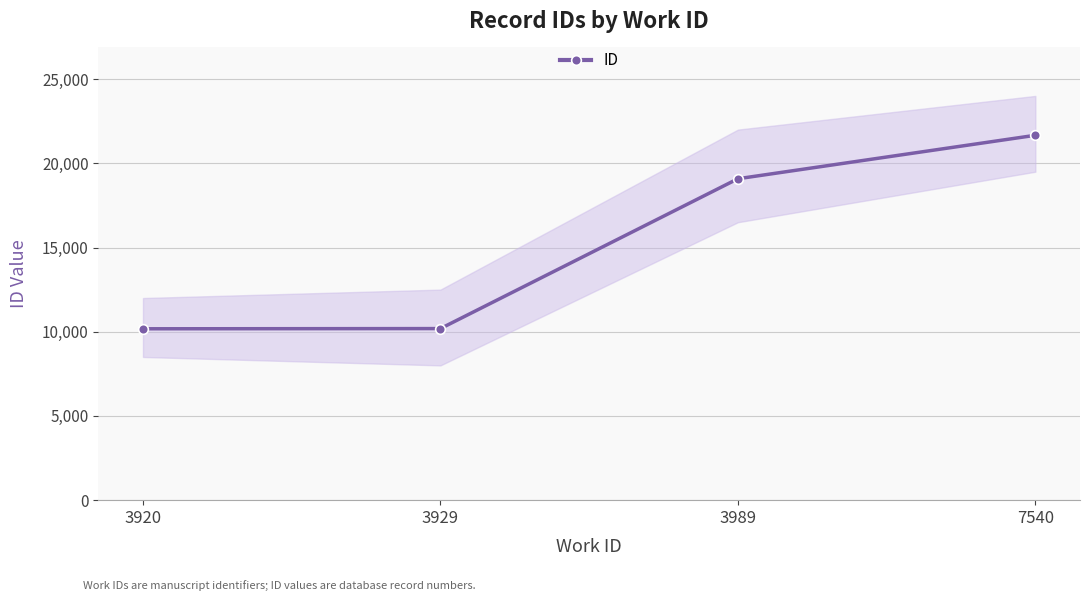

True or false: there are more than 1 points higher than both neighbors.

False